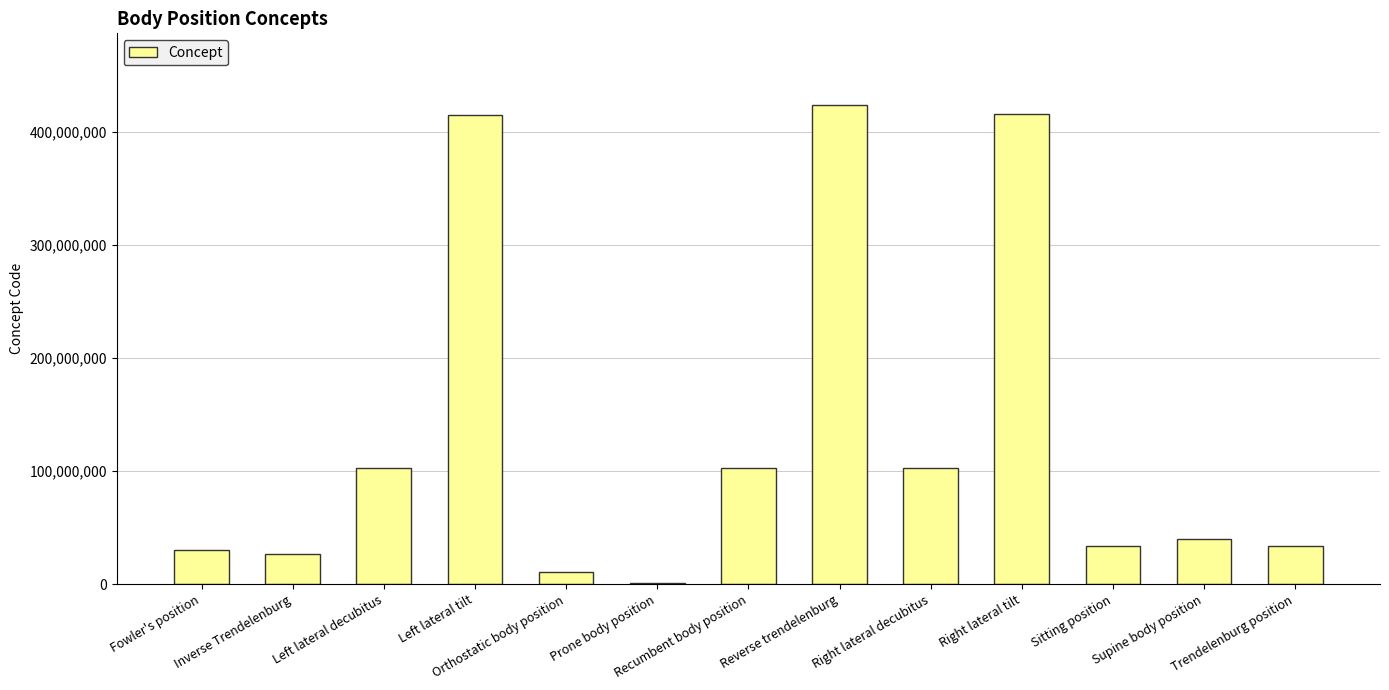

What is the sum of all values?

1737727039